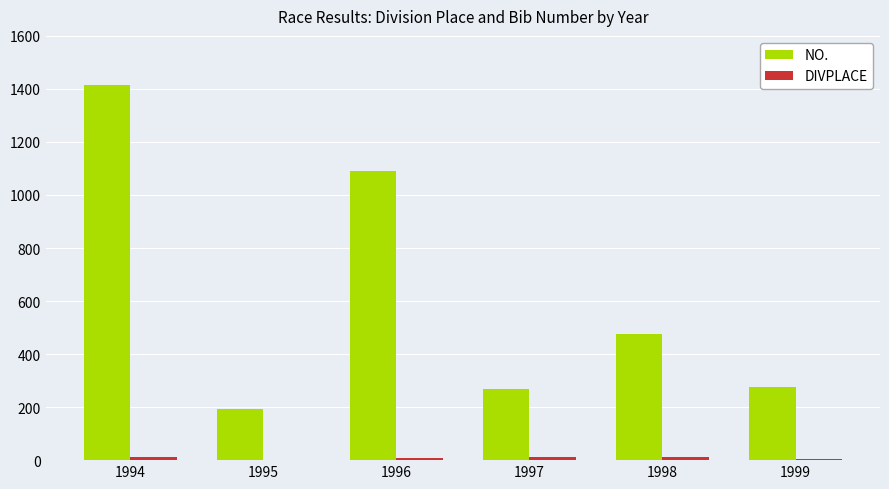

At which label is NO. closest to 802?

1996